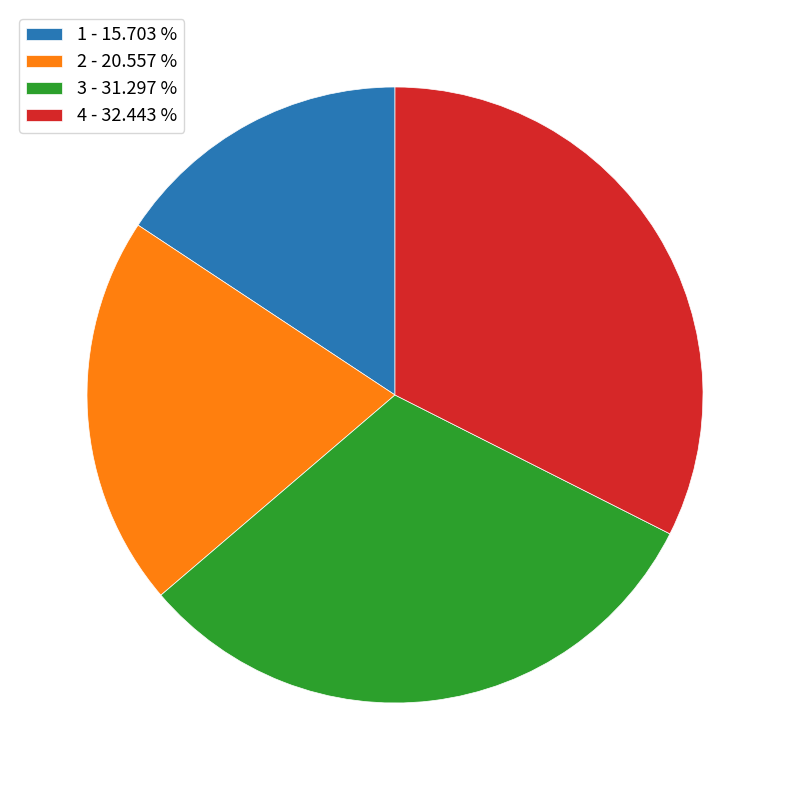

Is the sum of 1 - 15.703 % and 4 - 32.443 % greater than half?

No